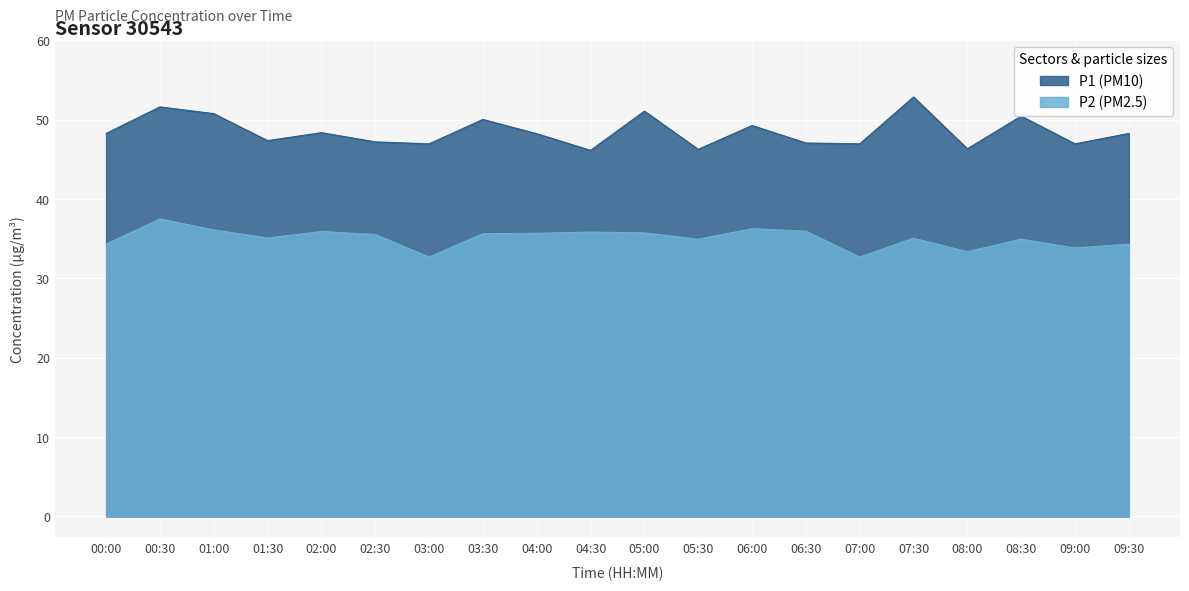

How many lines are shown in the chart?

2